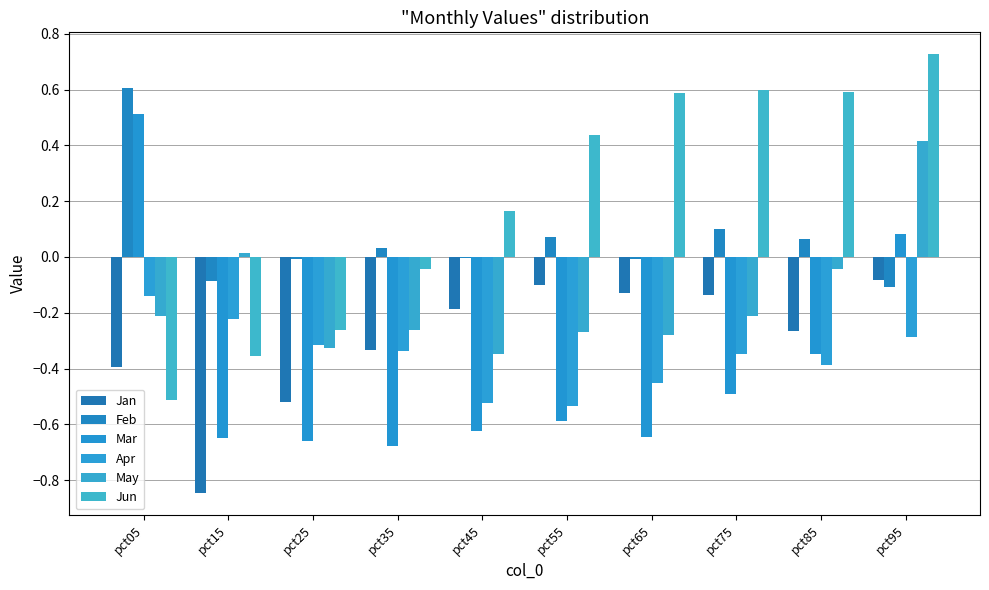

What is the sum of all May values?

-1.5